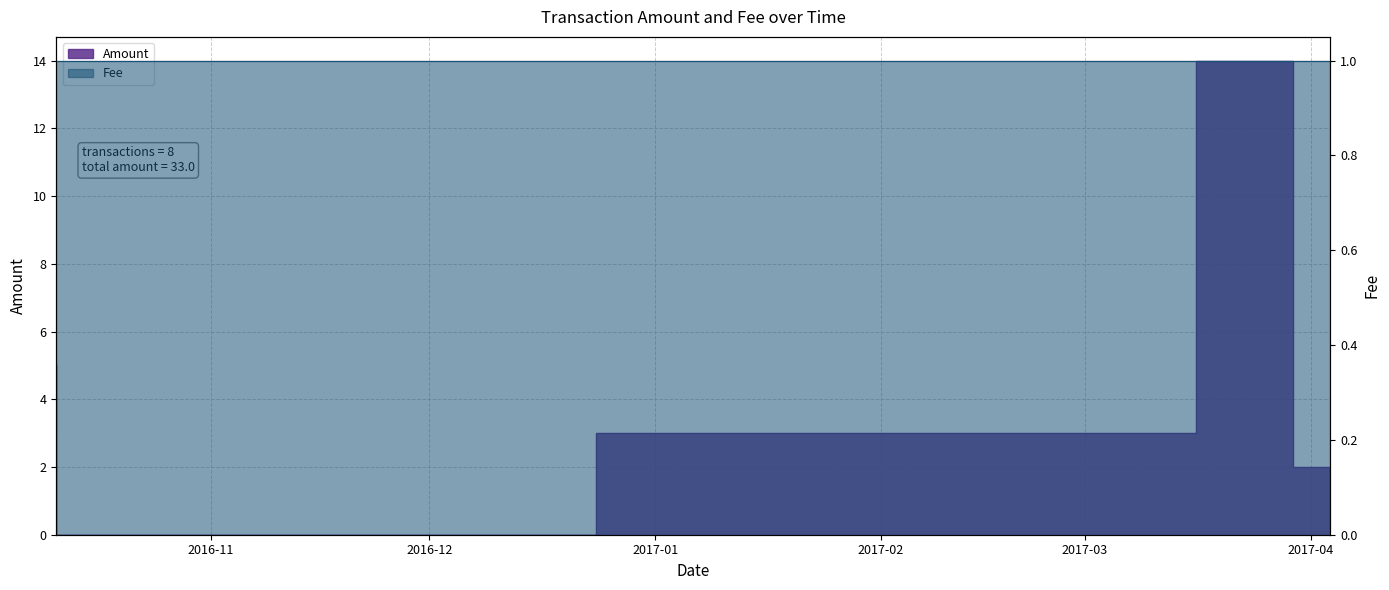

Reading left to right, list all the values displayed in this chart.

Amount: 2016-10-10 18:38:20=3.0	2016-10-10 18:38:20=5.0	2016-10-10 18:41:17=5.0	2016-10-10 18:53:55=0.0	2017-03-07 20:16:24=3.0	2017-03-24 11:45:29=14.0	2017-04-03 13:19:42=2.0	2017-04-03 16:15:37=1.0
Fee: 2016-10-10 18:38:20=1.0	2016-10-10 18:38:20=1.0	2016-10-10 18:41:17=1.0	2016-10-10 18:53:55=1.0	2017-03-07 20:16:24=1.0	2017-03-24 11:45:29=1.0	2017-04-03 13:19:42=1.0	2017-04-03 16:15:37=1.0